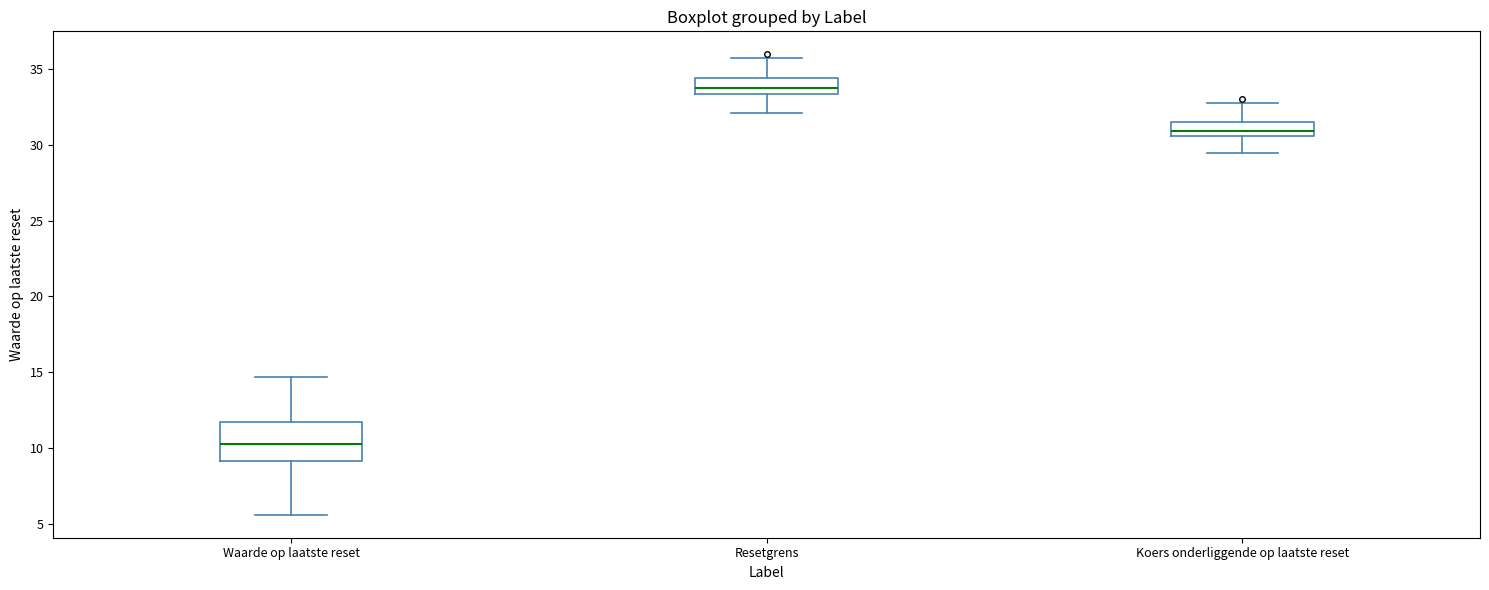

Where does the median line of the box for Koers onderliggende op laatste reset sit on the y-axis? The values are not printed on the chart, so give them approximately, as read against the axis.

31.0